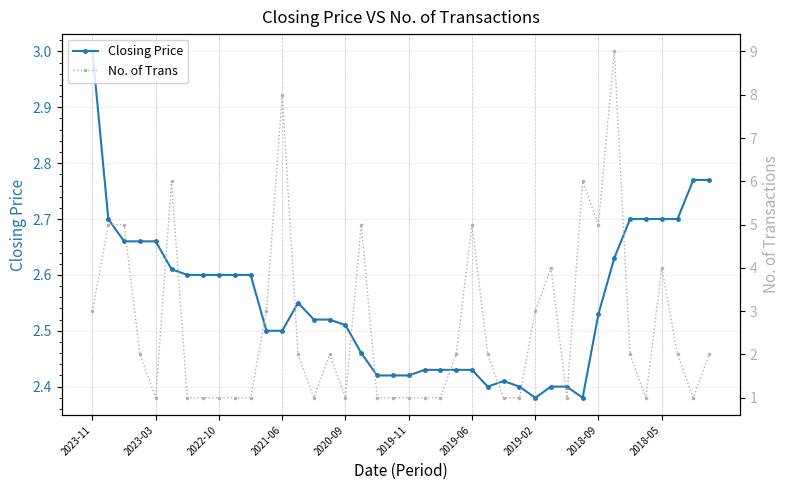

What is the average value of the Closing Price series?

2.6